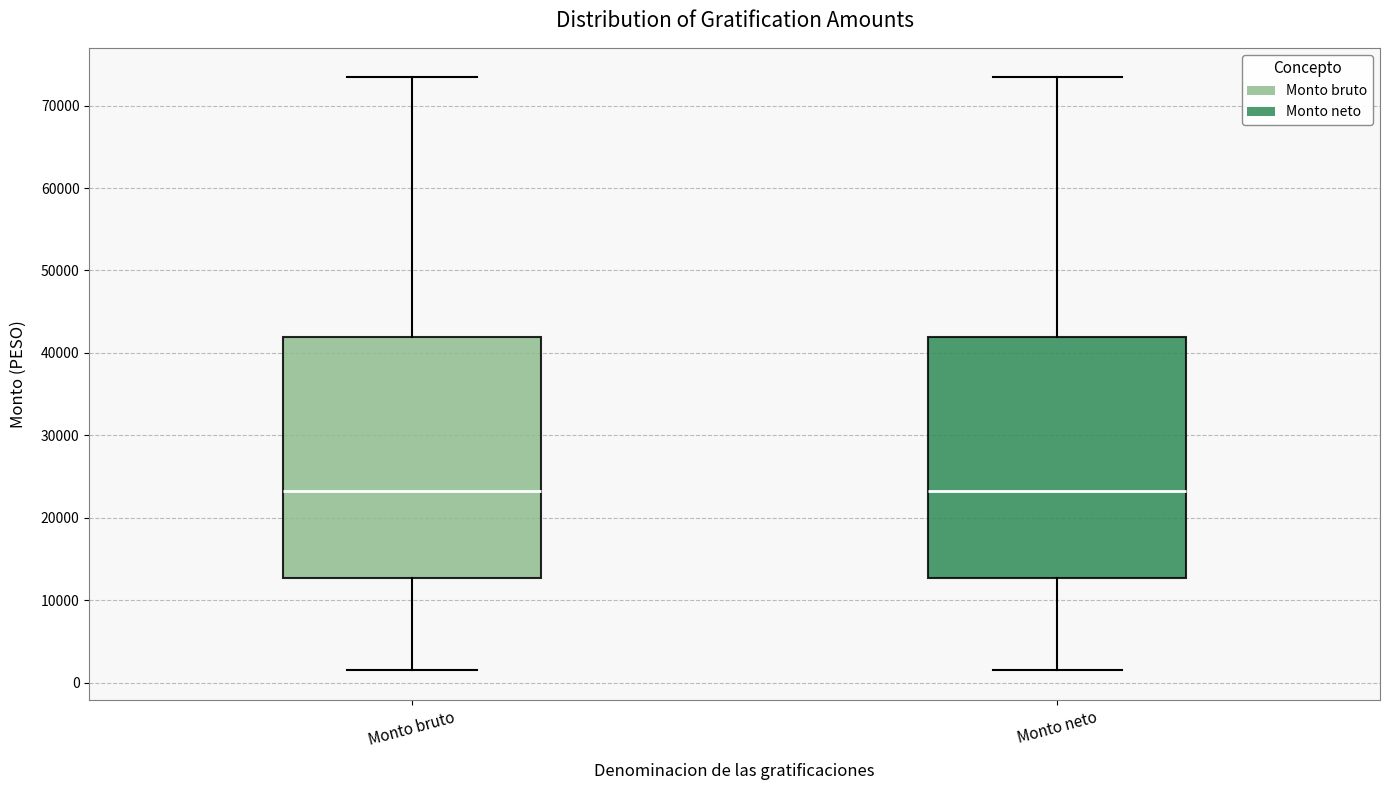

Reading left to right, read every box against the y-axis: the position of its median line, the range the box covers, and the ends of its whiskers. The values are not printed on the chart, so give them approximately, as read against the axis.

Monto bruto: median 23000, box 13000 to 42000, whiskers 1000 to 73000
Monto neto: median 23000, box 13000 to 42000, whiskers 1000 to 73000